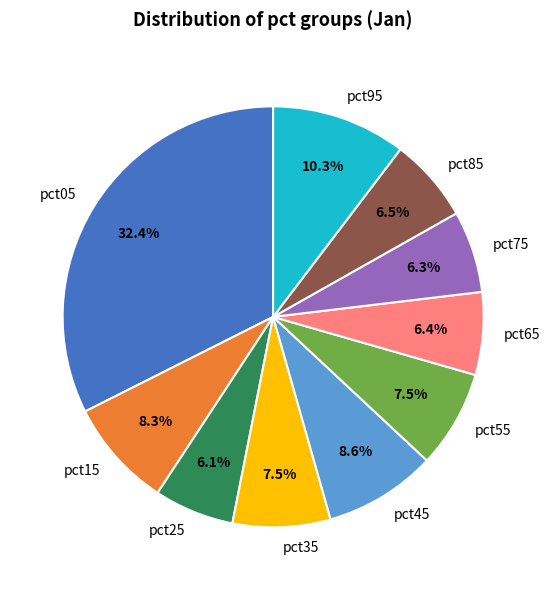

True or false: pct95 accounts for 1% of the total.

False